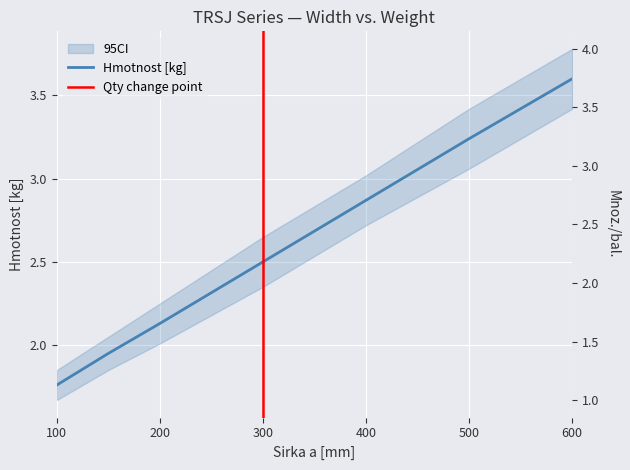

How many data points does each series have?

7